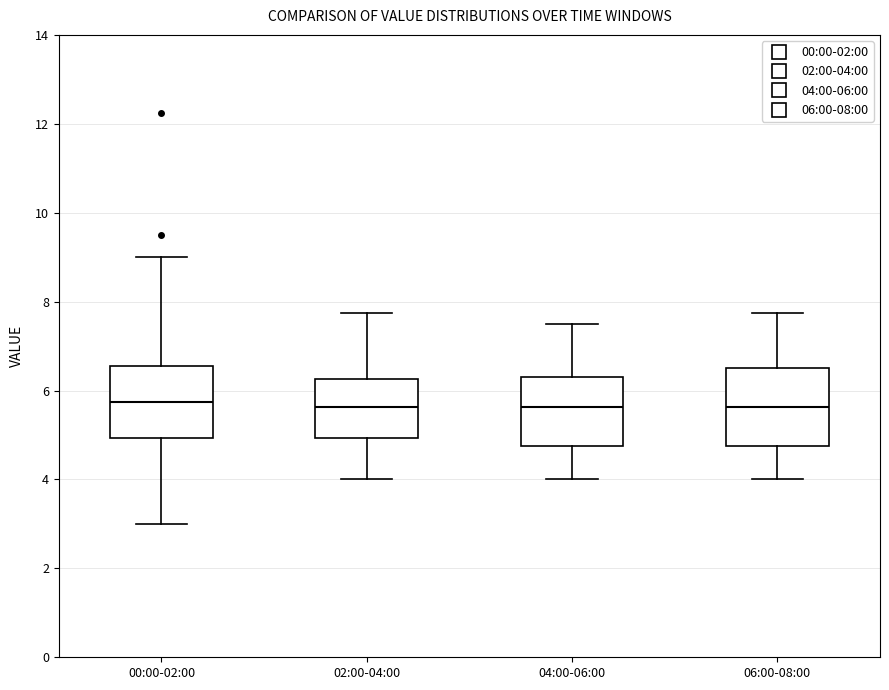

Reading left to right, transcribe this box plot: for each box, give where its median line is, the range the box spans, and where its two whiskers end, as read against the y-axis. The values are not printed on the chart, so give them approximately, as read against the axis.

00:00-02:00: median 5.8, box 5.0 to 6.6, whiskers 3.0 to 9.0
02:00-04:00: median 5.6, box 5.0 to 6.2, whiskers 4.0 to 7.8
04:00-06:00: median 5.6, box 4.8 to 6.4, whiskers 4.0 to 7.6
06:00-08:00: median 5.6, box 4.8 to 6.6, whiskers 4.0 to 7.8